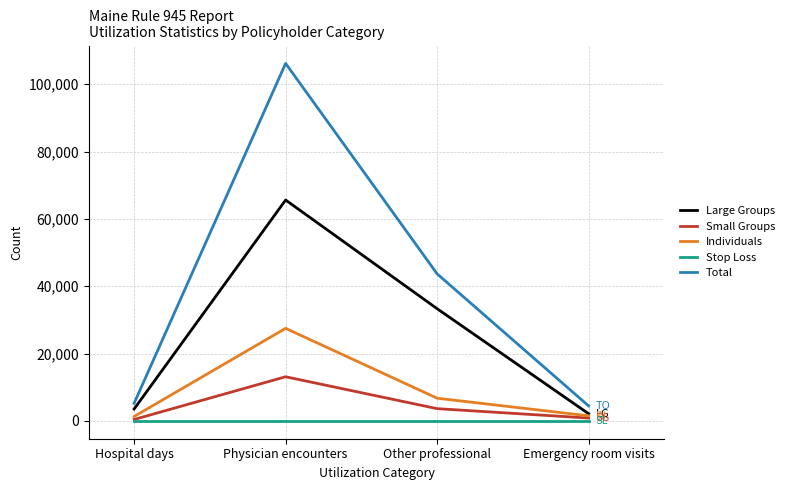

What is the sum of all Total values?

159508